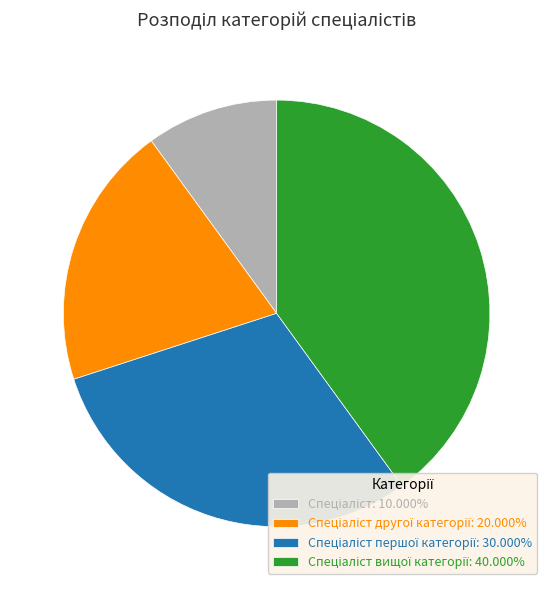

Is there any slice that represents more than half of the pie?

No